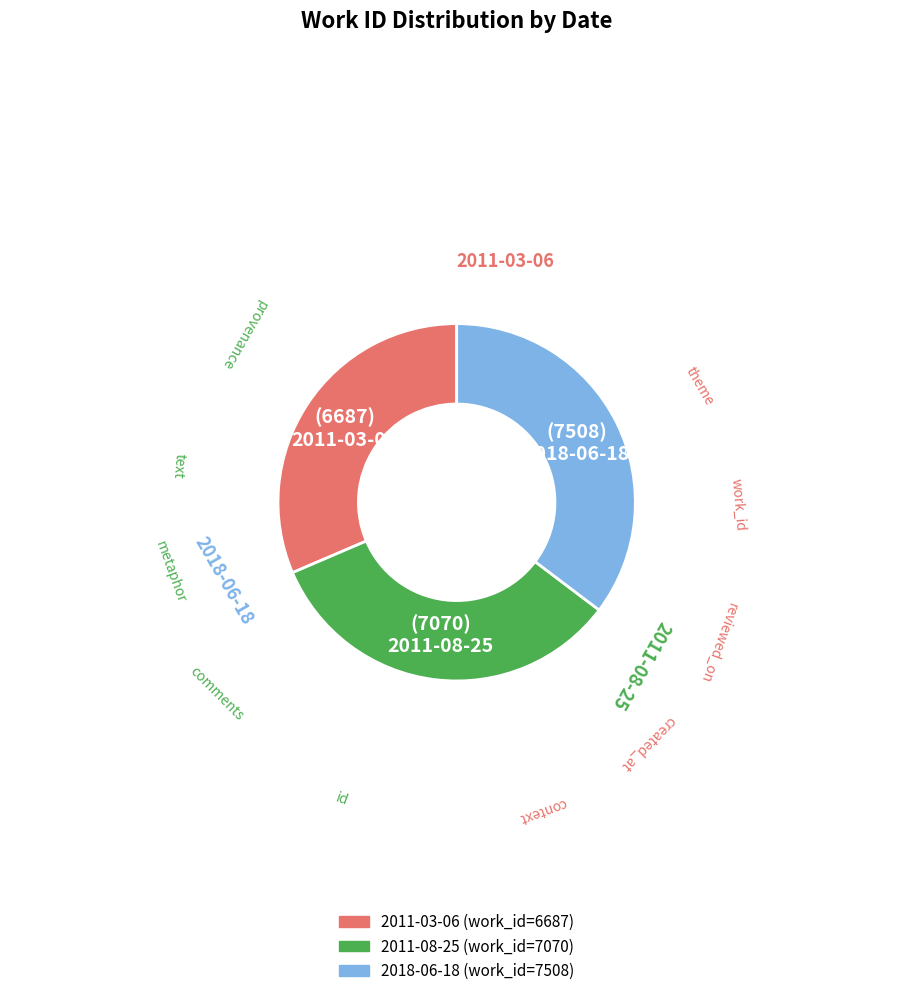

How many slices are in this pie chart?

3